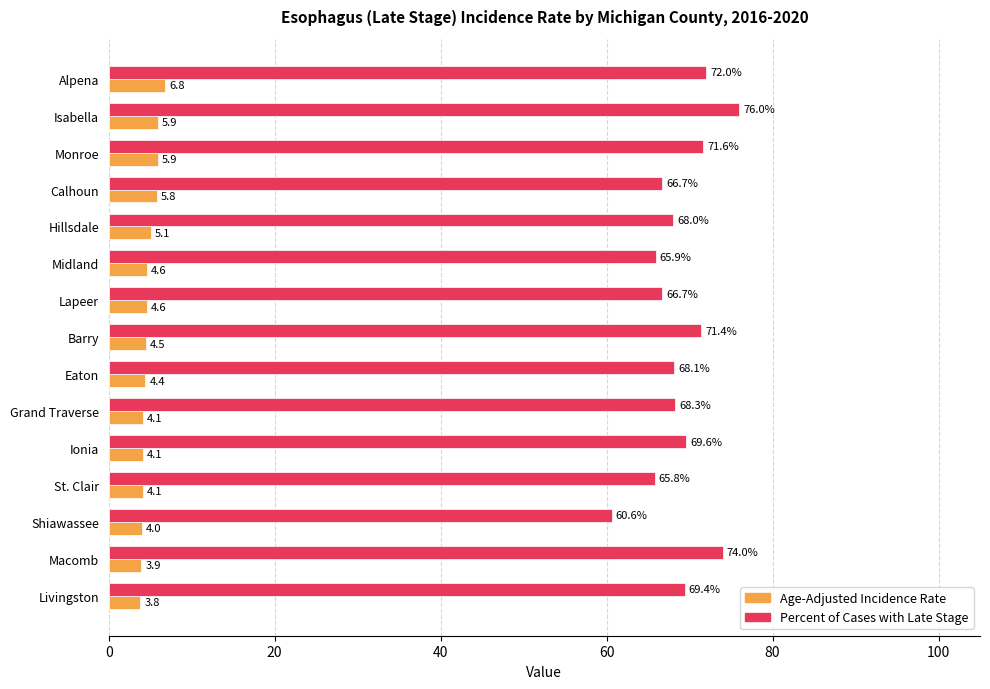

Where is Percent of Cases with Late Stage nearest to the value 68?

Hillsdale